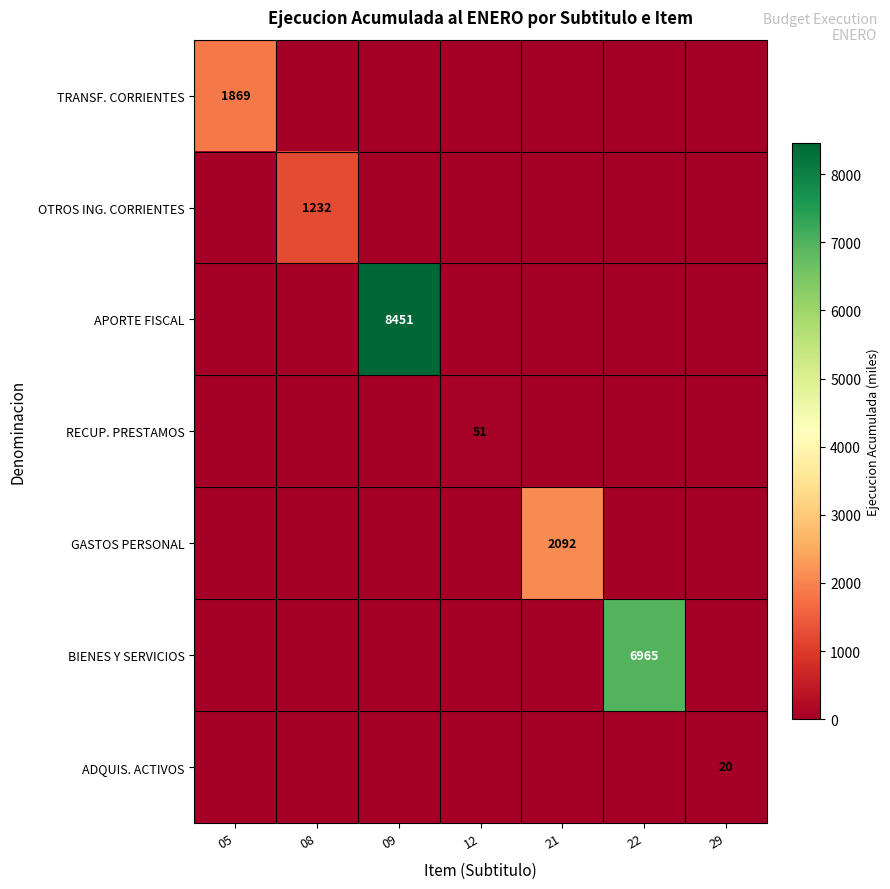

The value of ADQUIS. ACTIVOS at 29 is 20. True or false?

True